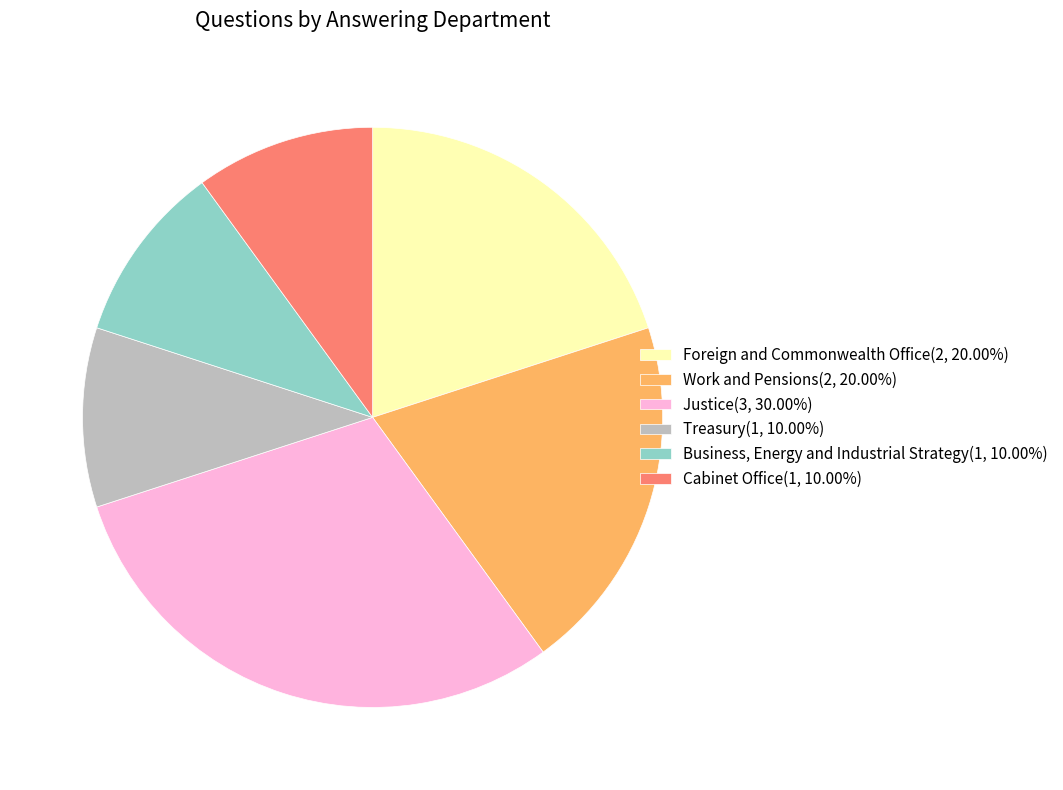

Is it true that Business, Energy and Industrial Strategy is 2% of the pie?

False